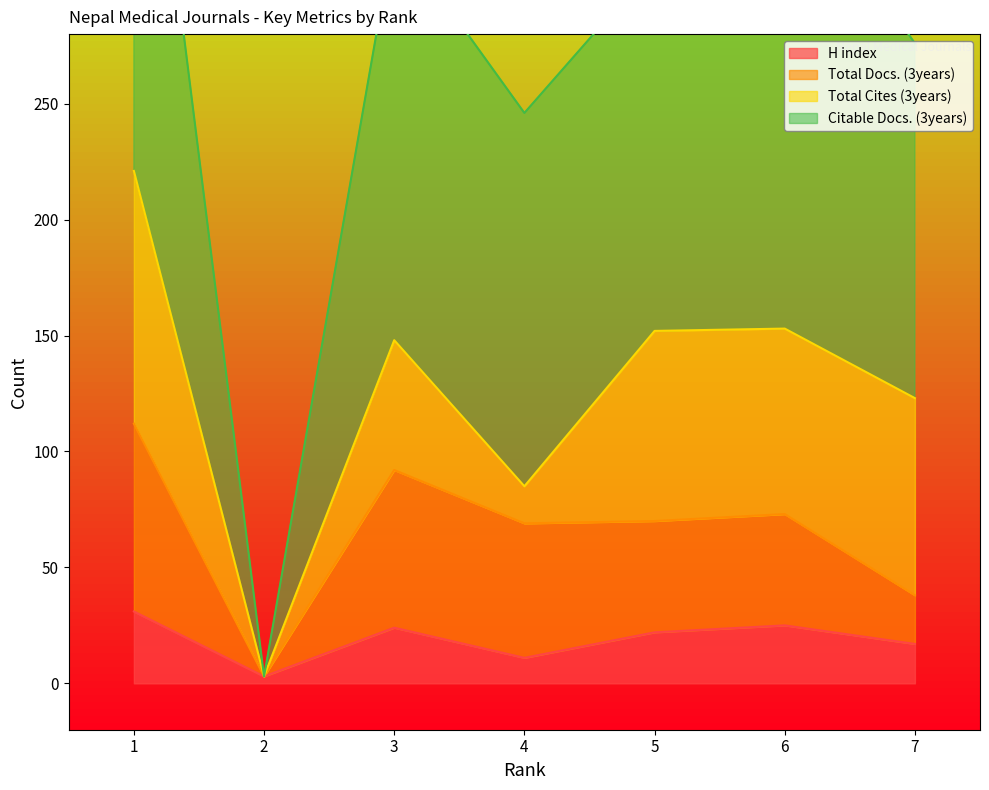

What value does the Total Docs. (3years) series have at 5, to the nearest 5?

70